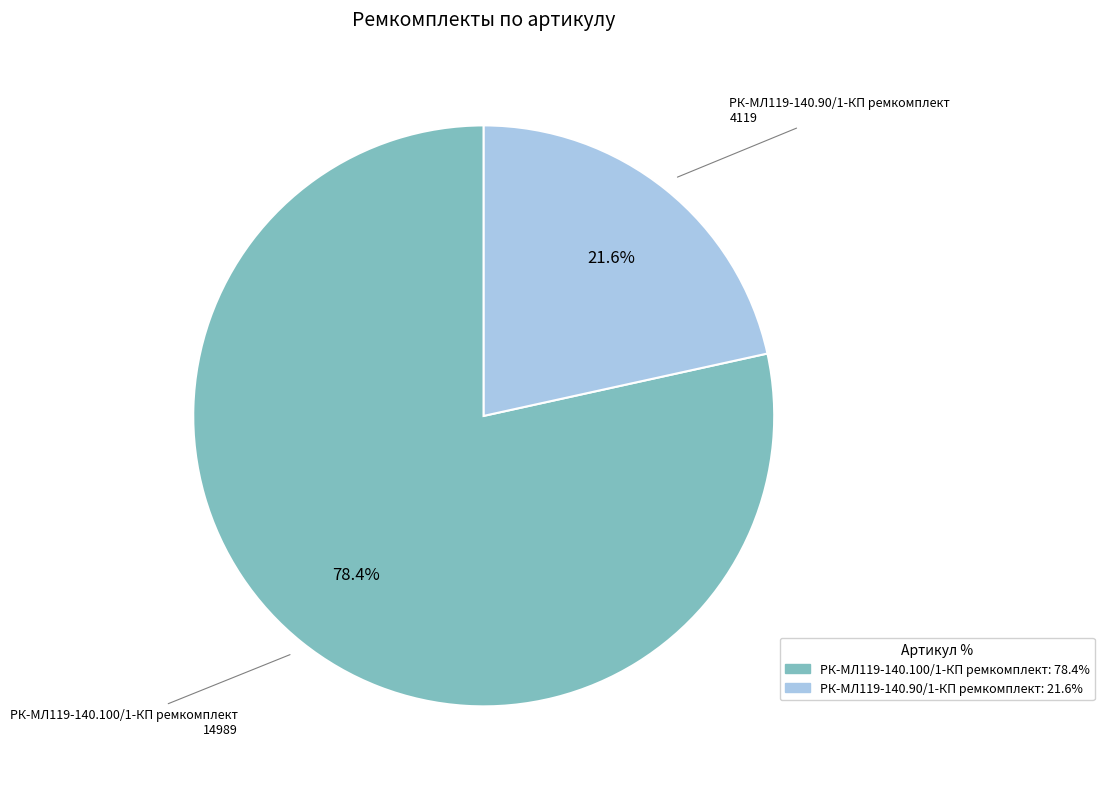

What percentage is the РК-МЛ119-140.100/1-КП ремкомплект slice, to the nearest percent?

78%